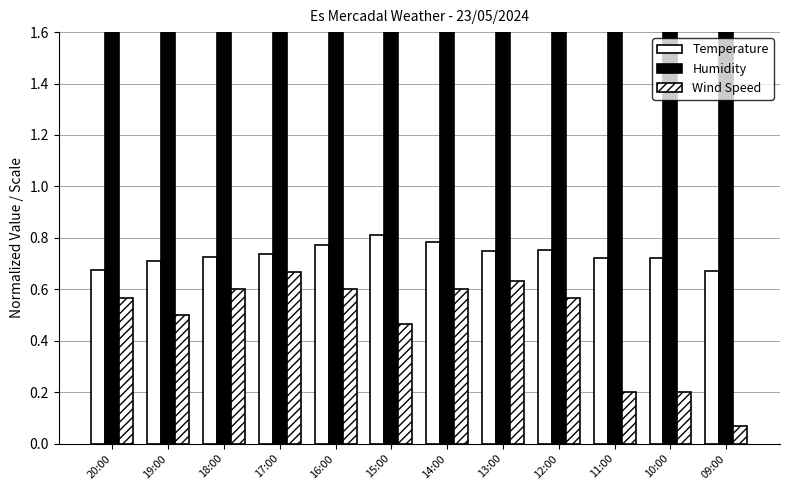

How many Temperature values are between 0 and 1?

12